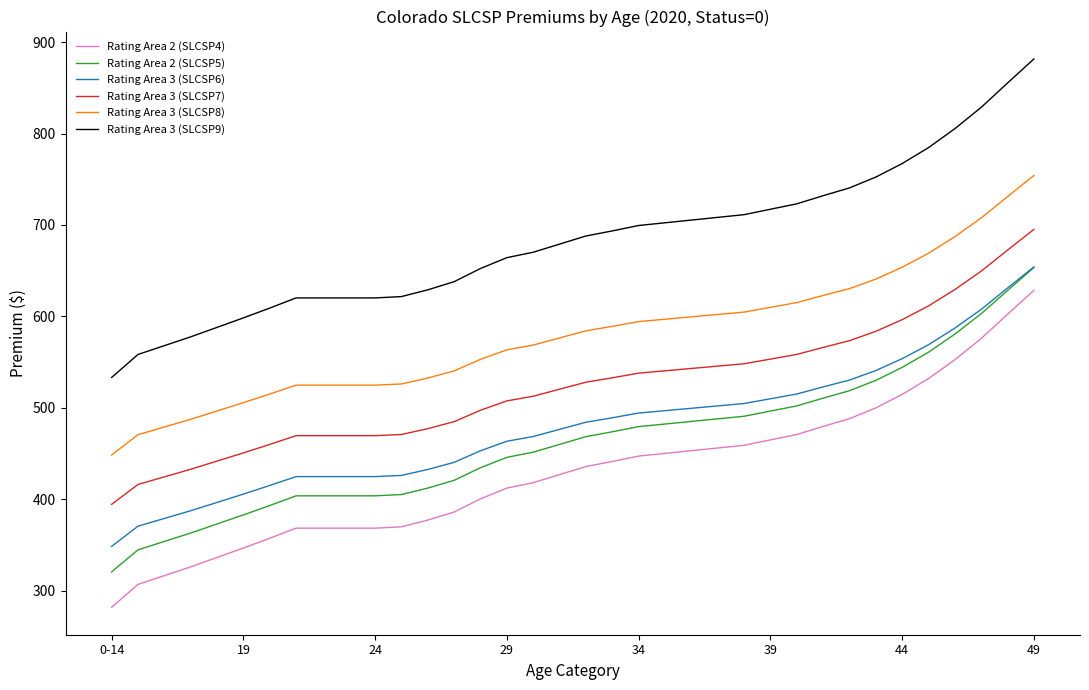

True or false: Rating Area 3 (SLCSP6) and Rating Area 2 (SLCSP4) intersect in this chart.

False